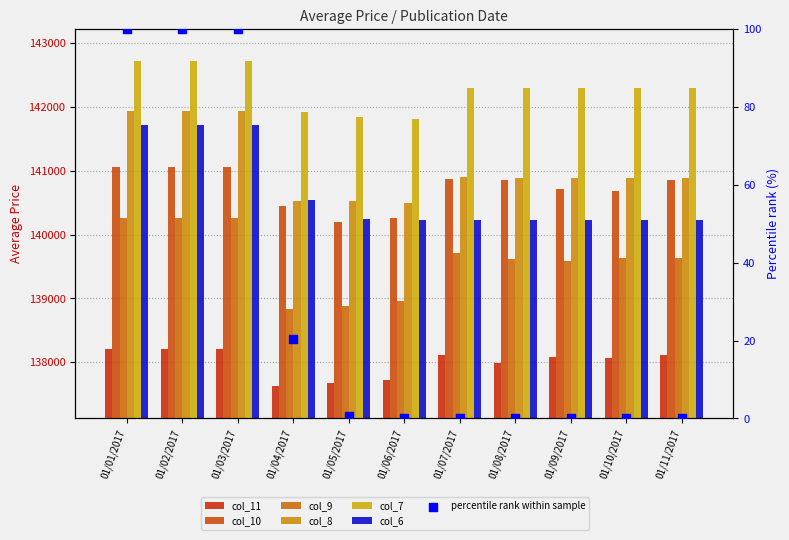

At how many categories does at least one series exceed 140314?

11